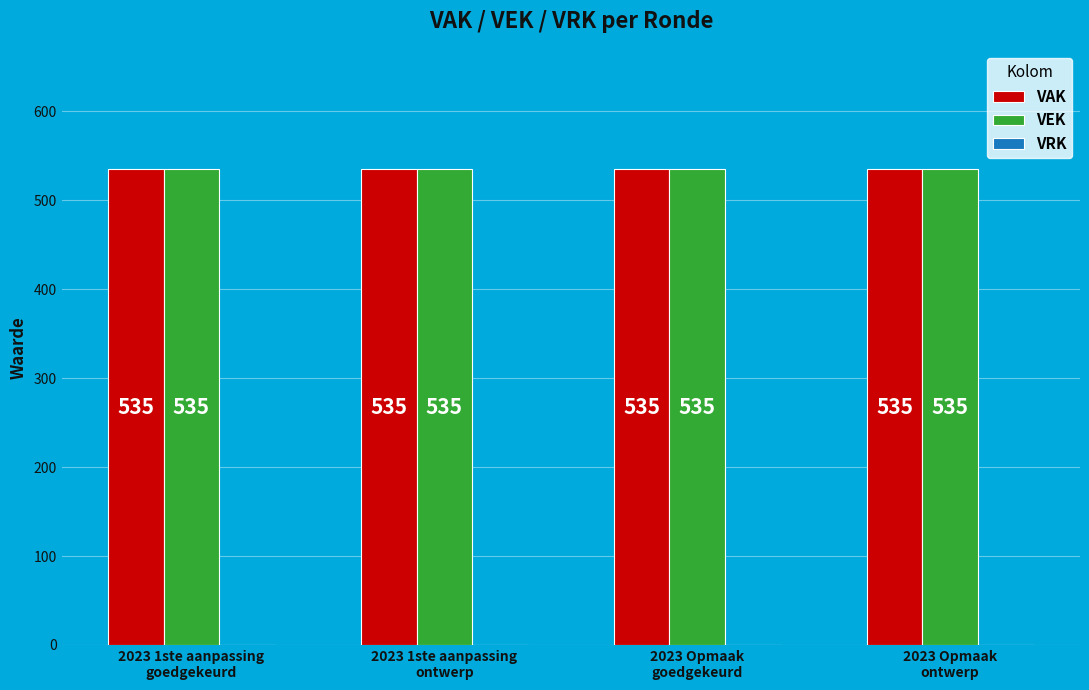

Reading left to right, extract all data points from this chart.

VAK: 535	535	535	535
VEK: 535	535	535	535
VRK: 0	0	0	0